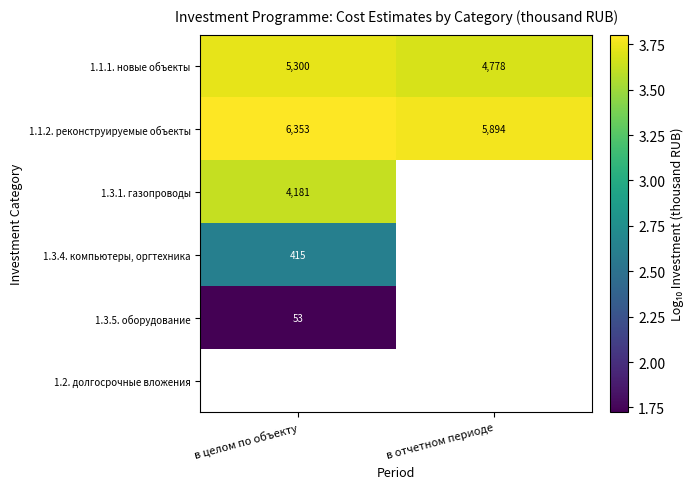

Which category has the lowest value in the 1.1.2. реконструируемые объекты series?

в отчетном периоде